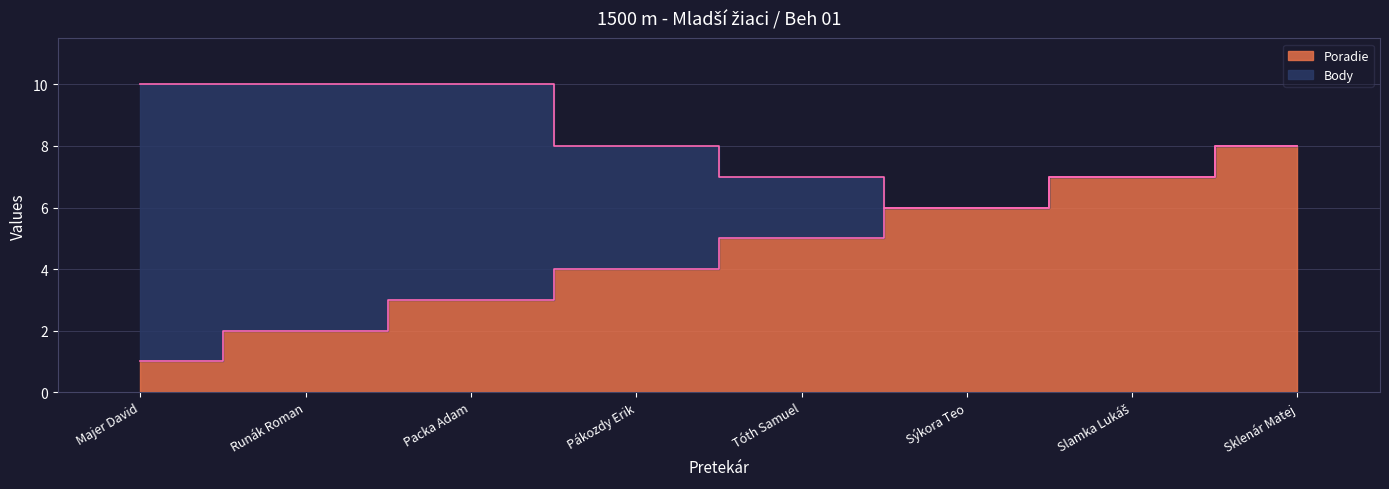

The value at Pákozdy Erik is 4. True or false?

True